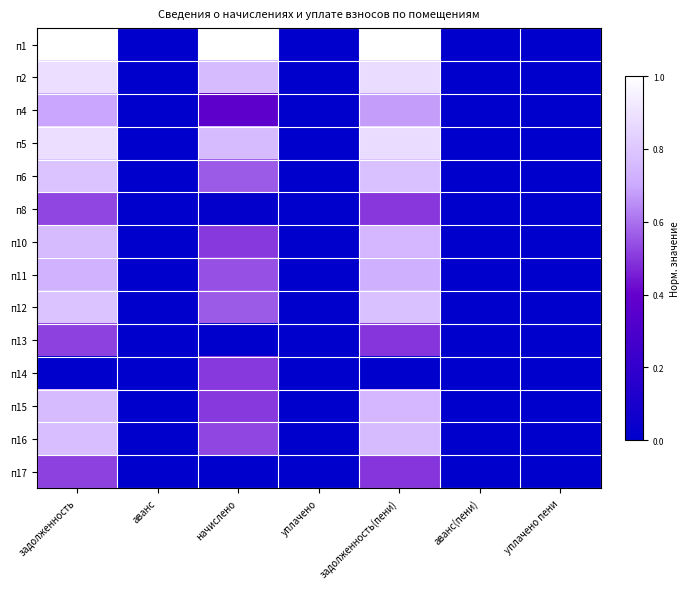

Reading right to left, list all the values displayed in this chart.

п1: уплачено пени=0.0	аванс(пени)=0.0	задолженность(пени)=1.0	уплачено=0.0	начислено=1.0	аванс=0.0	задолженность=1.0
п2: уплачено пени=0.0	аванс(пени)=0.0	задолженность(пени)=0.9	уплачено=0.0	начислено=0.8	аванс=0.0	задолженность=0.9
п4: уплачено пени=0.0	аванс(пени)=0.0	задолженность(пени)=0.7	уплачено=0.0	начислено=0.4	аванс=0.0	задолженность=0.7
п5: уплачено пени=0.0	аванс(пени)=0.0	задолженность(пени)=0.9	уплачено=0.0	начислено=0.8	аванс=0.0	задолженность=0.9
п6: уплачено пени=0.0	аванс(пени)=0.0	задолженность(пени)=0.8	уплачено=0.0	начислено=0.6	аванс=0.0	задолженность=0.8
п8: уплачено пени=0.0	аванс(пени)=0.0	задолженность(пени)=0.5	уплачено=0.0	начислено=0.0	аванс=0.0	задолженность=0.5
п10: уплачено пени=0.0	аванс(пени)=0.0	задолженность(пени)=0.7	уплачено=0.0	начислено=0.5	аванс=0.0	задолженность=0.8
п11: уплачено пени=0.0	аванс(пени)=0.0	задолженность(пени)=0.7	уплачено=0.0	начислено=0.5	аванс=0.0	задолженность=0.7
п12: уплачено пени=0.0	аванс(пени)=0.0	задолженность(пени)=0.8	уплачено=0.0	начислено=0.6	аванс=0.0	задолженность=0.8
п13: уплачено пени=0.0	аванс(пени)=0.0	задолженность(пени)=0.5	уплачено=0.0	начислено=0.0	аванс=0.0	задолженность=0.5
п14: уплачено пени=0.0	аванс(пени)=0.0	задолженность(пени)=0.0	уплачено=0.0	начислено=0.5	аванс=0.0	задолженность=0.0
п15: уплачено пени=0.0	аванс(пени)=0.0	задолженность(пени)=0.7	уплачено=0.0	начислено=0.5	аванс=0.0	задолженность=0.8
п16: уплачено пени=0.0	аванс(пени)=0.0	задолженность(пени)=0.8	уплачено=0.0	начислено=0.5	аванс=0.0	задолженность=0.8
п17: уплачено пени=0.0	аванс(пени)=0.0	задолженность(пени)=0.5	уплачено=0.0	начислено=0.0	аванс=0.0	задолженность=0.5